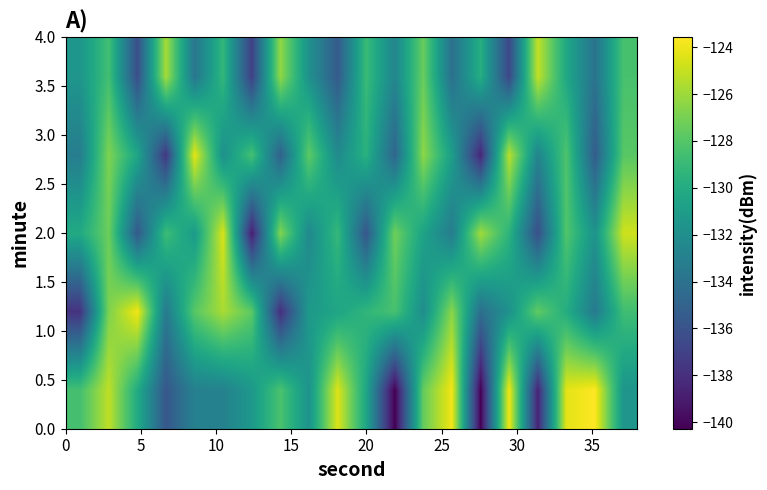

How many series are shown in this chart?

5